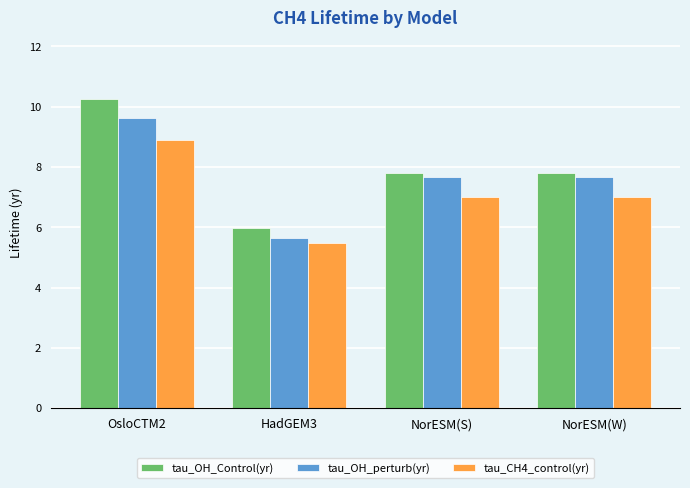

True or false: tau_CH4_control(yr) has a value of 9.4 at NorESM(S).

False